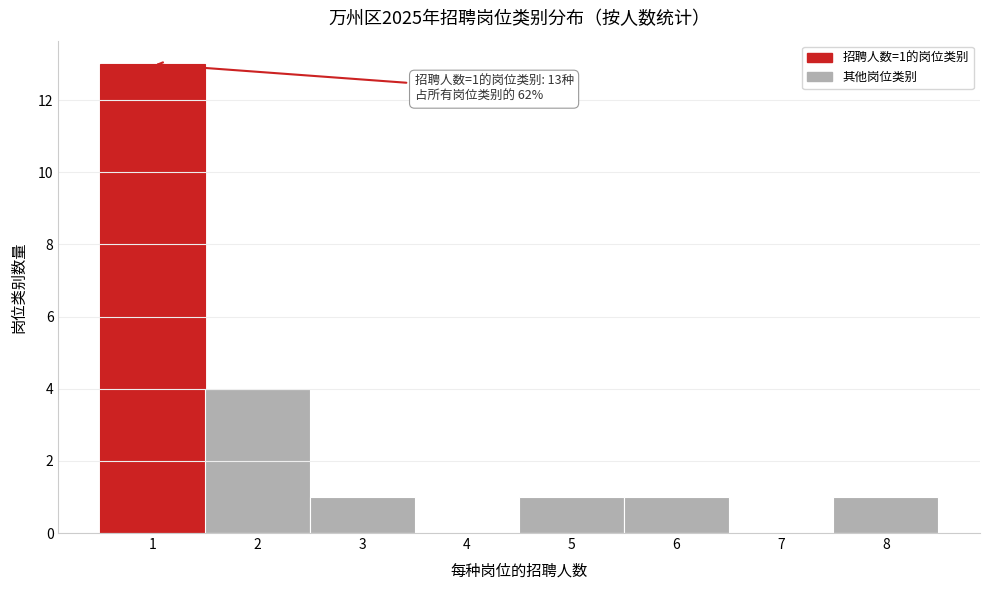

Which range on the x-axis has the tallest bar?

0.5 to 1.5